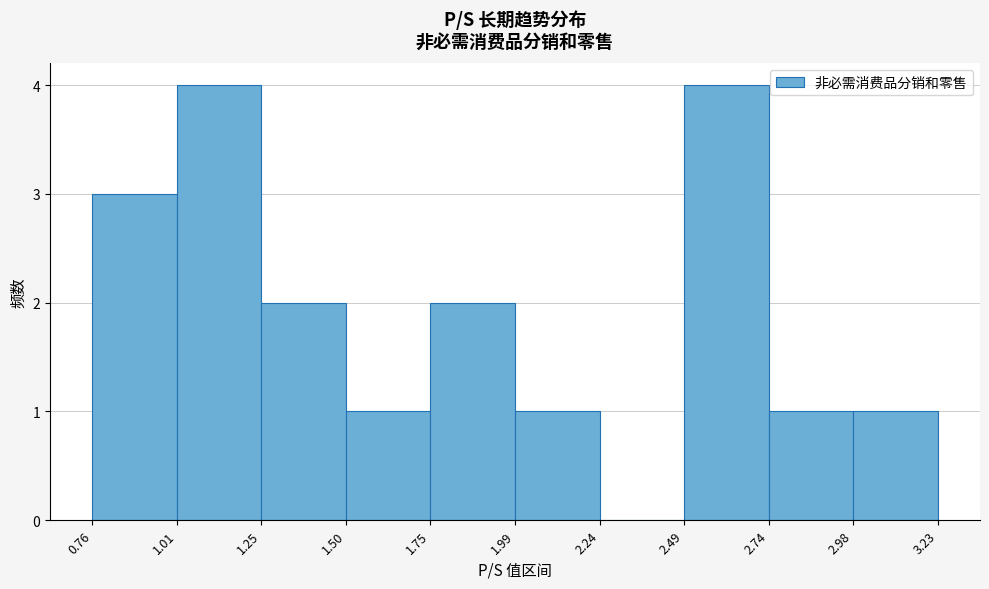

Reading left to right, list every bar in this chart as the range it spans on the x-axis followed by its height. The values are not printed on the chart, so give them approximately, as read against the axis.

0.76 to 1.01: 3
1.01 to 1.25: 4
1.25 to 1.50: 2
1.50 to 1.75: 1
1.75 to 1.99: 2
1.99 to 2.24: 1
2.24 to 2.49: 0
2.49 to 2.74: 4
2.74 to 2.98: 1
2.98 to 3.23: 1